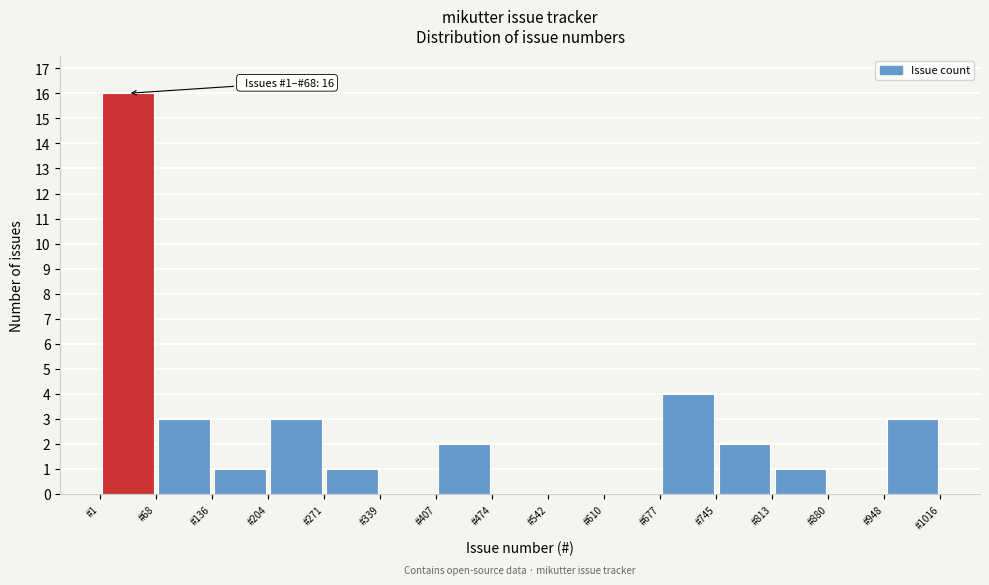

Which range on the x-axis has the tallest bar?

0 to 70